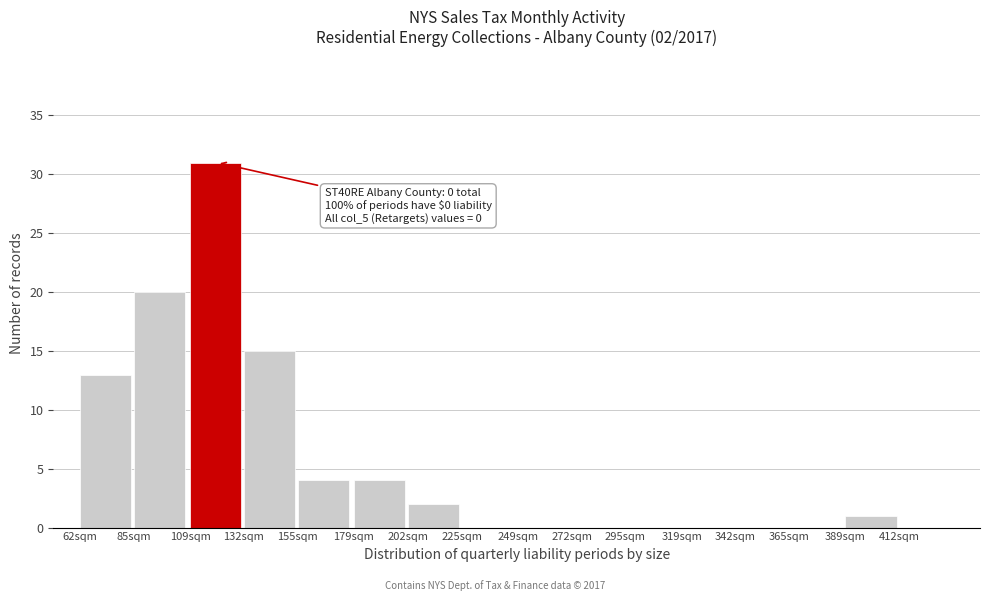

Reading left to right, list all the values displayed in this chart.

62sqm=13	85sqm=20	109sqm=31	132sqm=15	155sqm=4	179sqm=4	202sqm=2	225sqm=0	249sqm=0	272sqm=0	295sqm=0	319sqm=0	342sqm=0	365sqm=0	389sqm=1